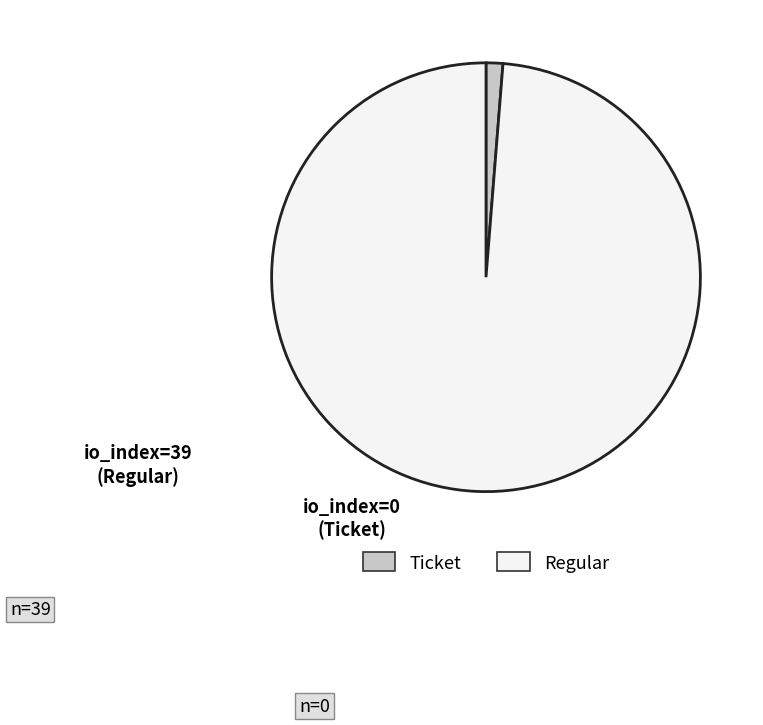

Combined, do Ticket and Regular account for over 50%?

Yes